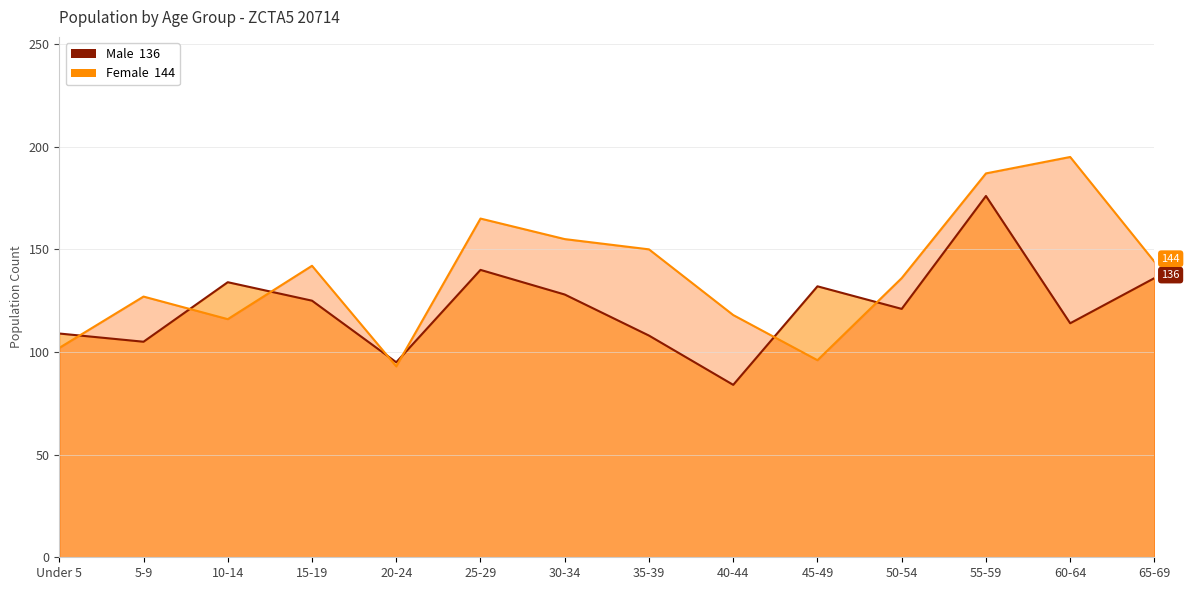

Between which two adjacent categories do Female and Male first intersect?

Under 5 and 5-9